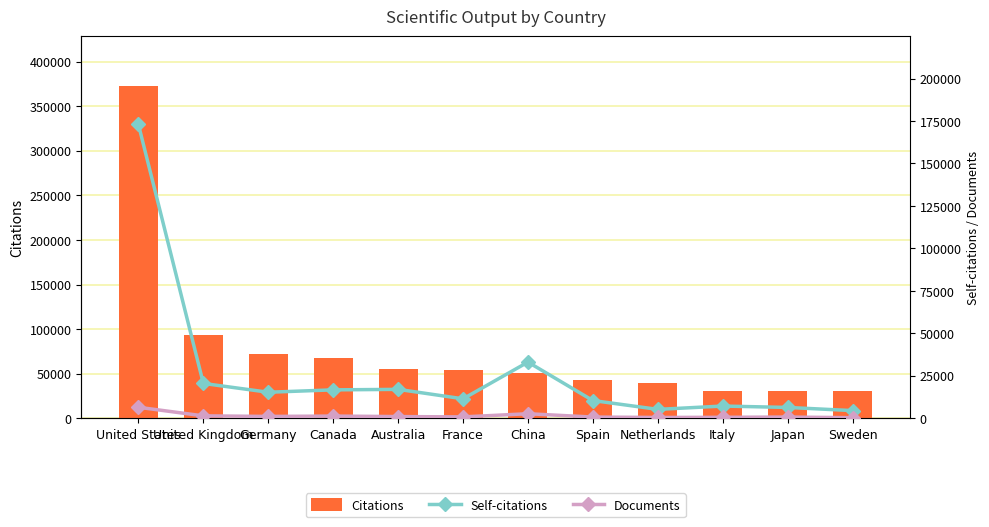

Reading right to left, list all the values displayed in this chart.

Citations: 30253	30548	31137	39732	43072	50805	54435	55436	68231	71783	93753	372551
Self-citations: 4564	6418	7241	5279	10488	33105	11502	17058	16767	15365	20553	172965
Documents: 392	761	607	525	754	2722	850	1048	1338	1131	1465	6521